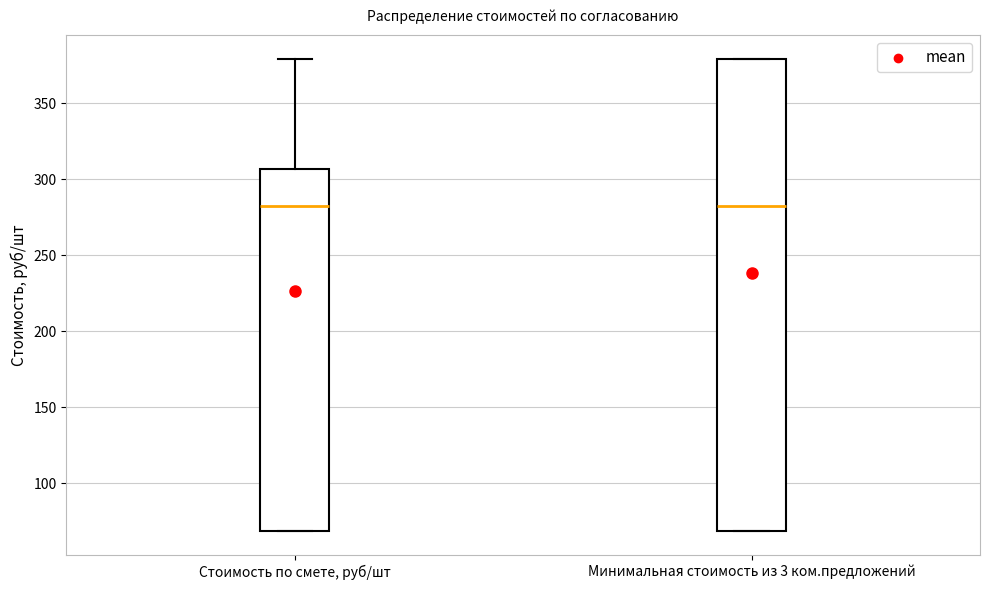

Which box is the tallest, from its lower edge to its upper edge?

Минимальная стоимость из 3 ком.предложений